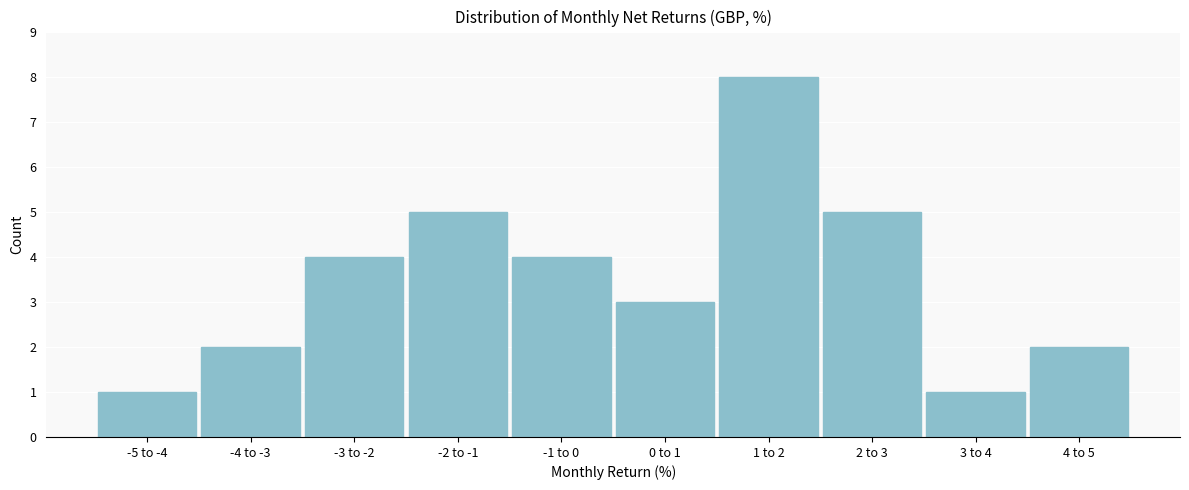

Reading left to right, list all the values displayed in this chart.

-5 to -4=1	-4 to -3=2	-3 to -2=4	-2 to -1=5	-1 to 0=4	0 to 1=3	1 to 2=8	2 to 3=5	3 to 4=1	4 to 5=2